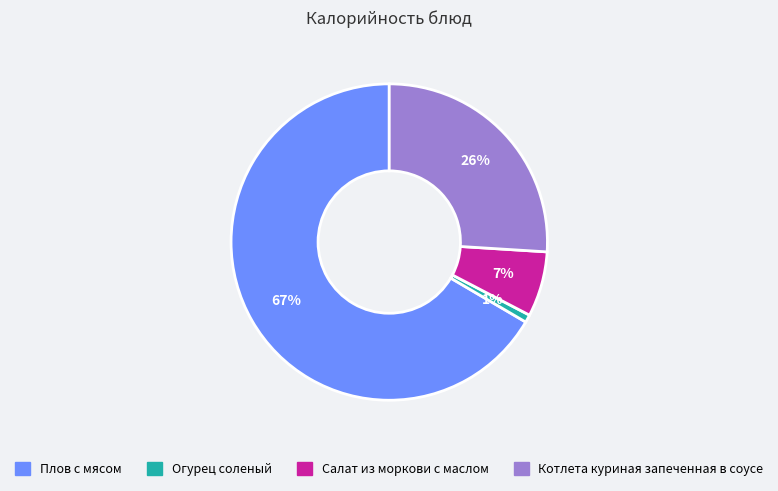

Which slice is the largest?

Плов с мясом